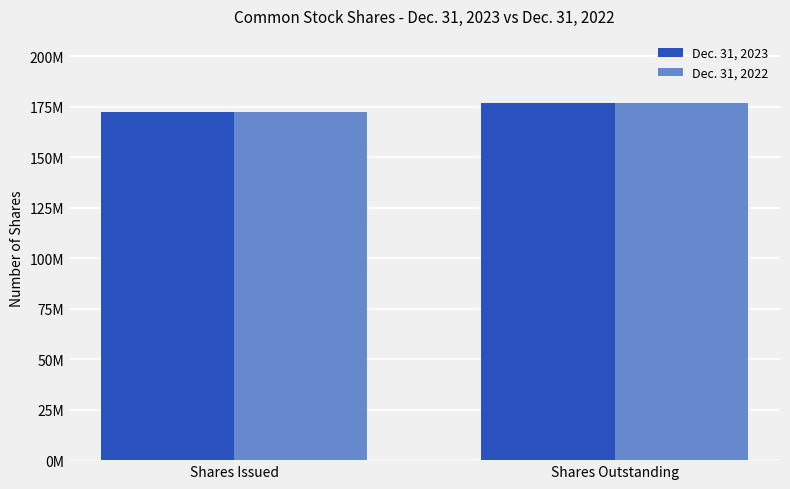

Reading left to right, list all the values displayed in this chart.

Dec. 31, 2023: Shares Issued=172262163	Shares Outstanding=176876406
Dec. 31, 2022: Shares Issued=172262163	Shares Outstanding=176876406